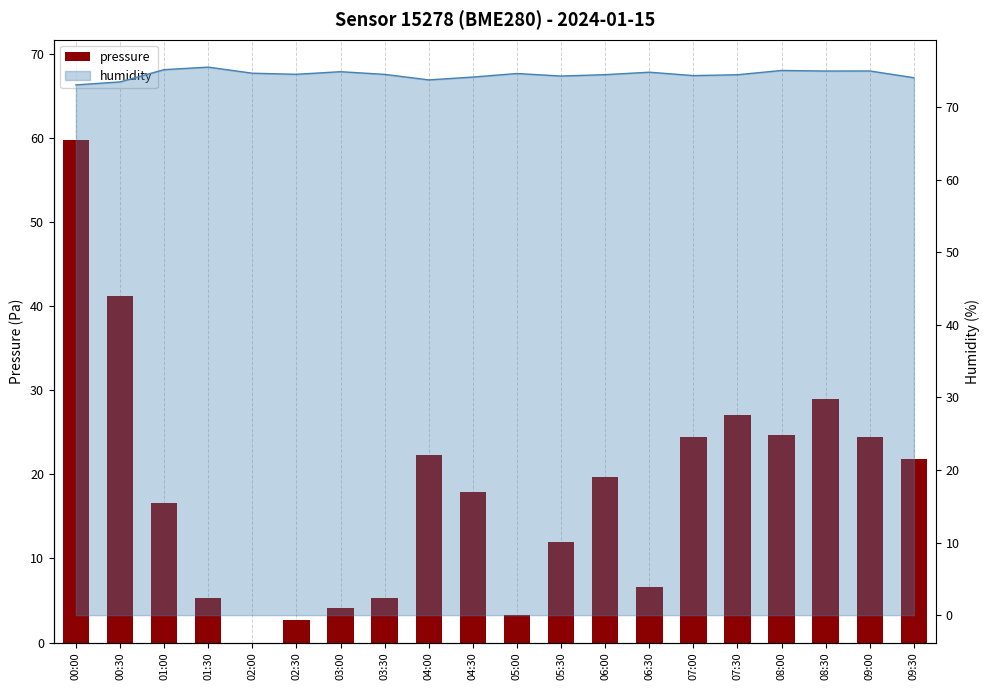

True or false: the data shows 12.0 at 08:00.

False